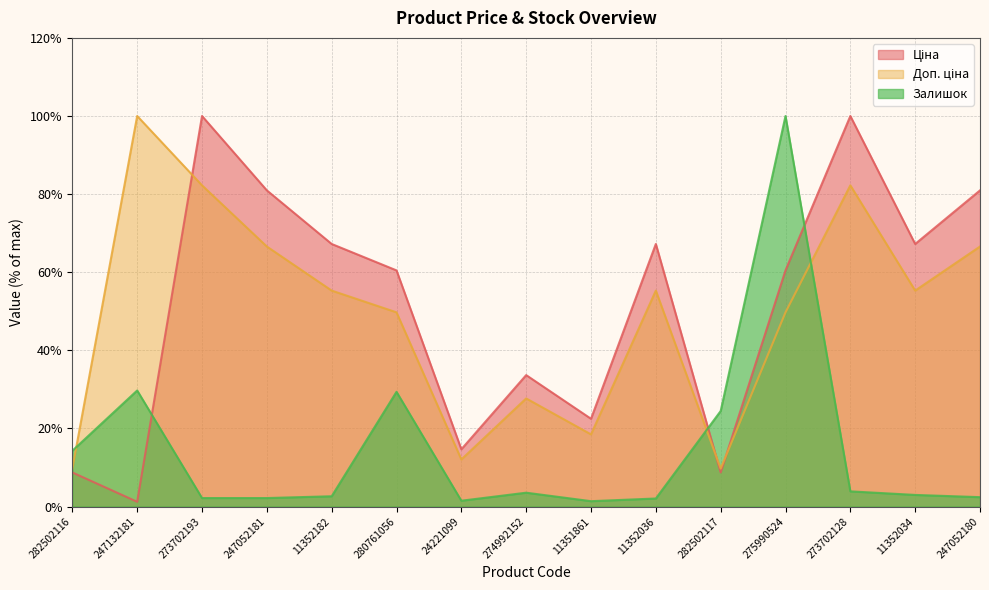

What is the difference between the maximum and minimum values in the Ціна series?

98.8